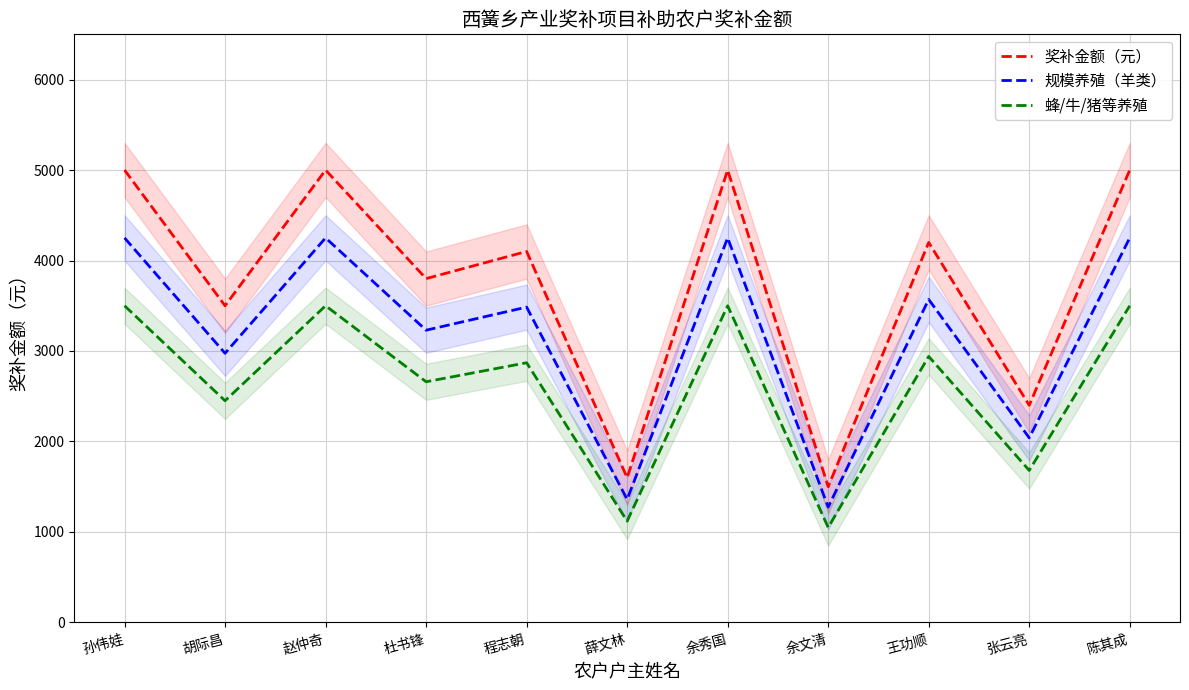

True or false: 规模养殖（羊类） has a value of 3134 at 张云亮.

False